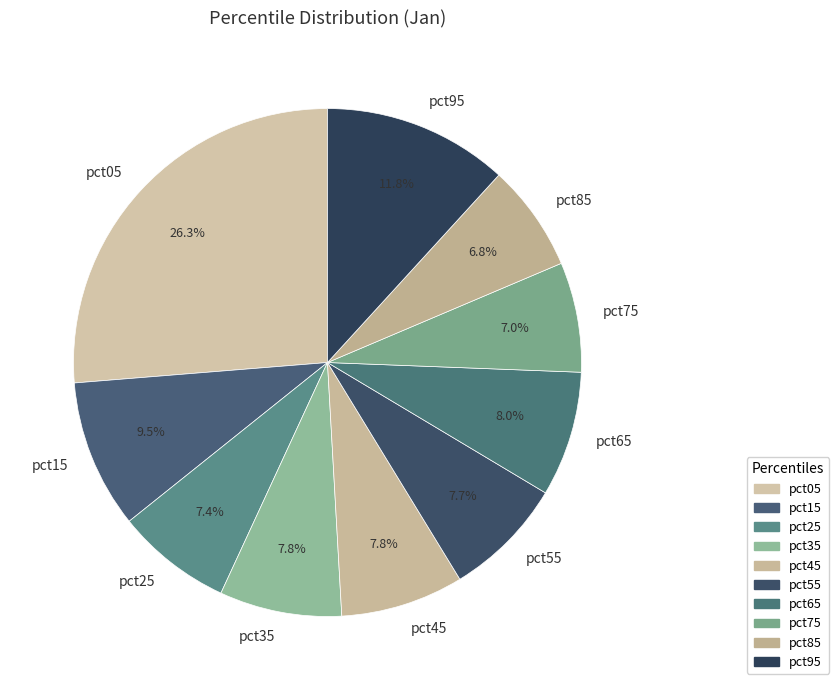

Between pct65 and pct05, which is larger?

pct05